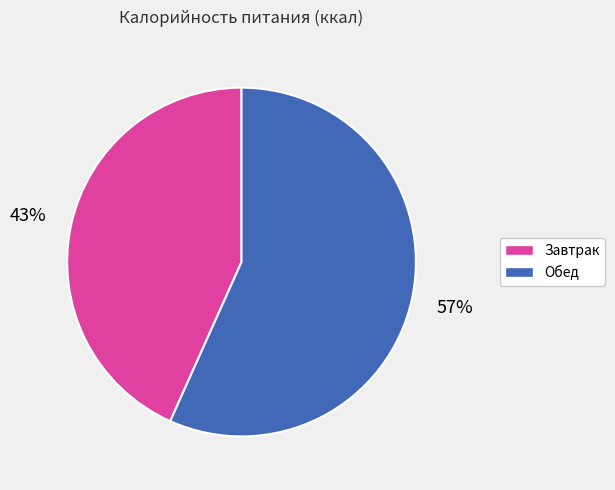

Does Завтрак represent more than half of the total?

No